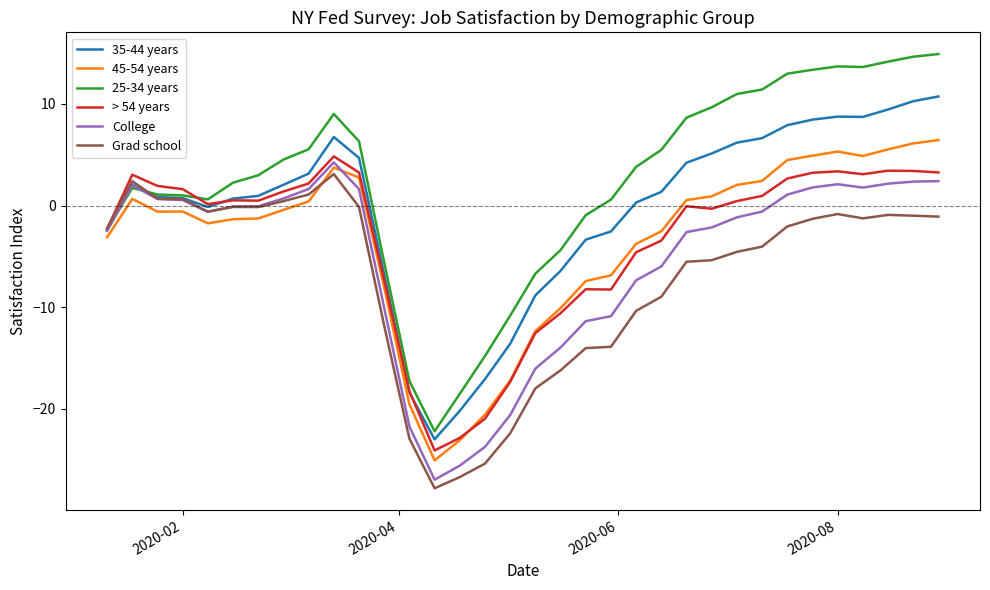

Count the number of categories in the chart.

34